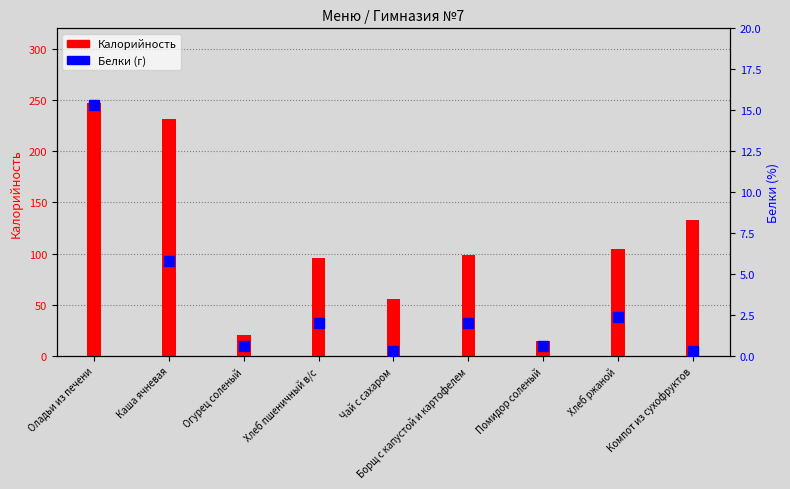

What is the total value across all series at Оладьи из печени?

262.4